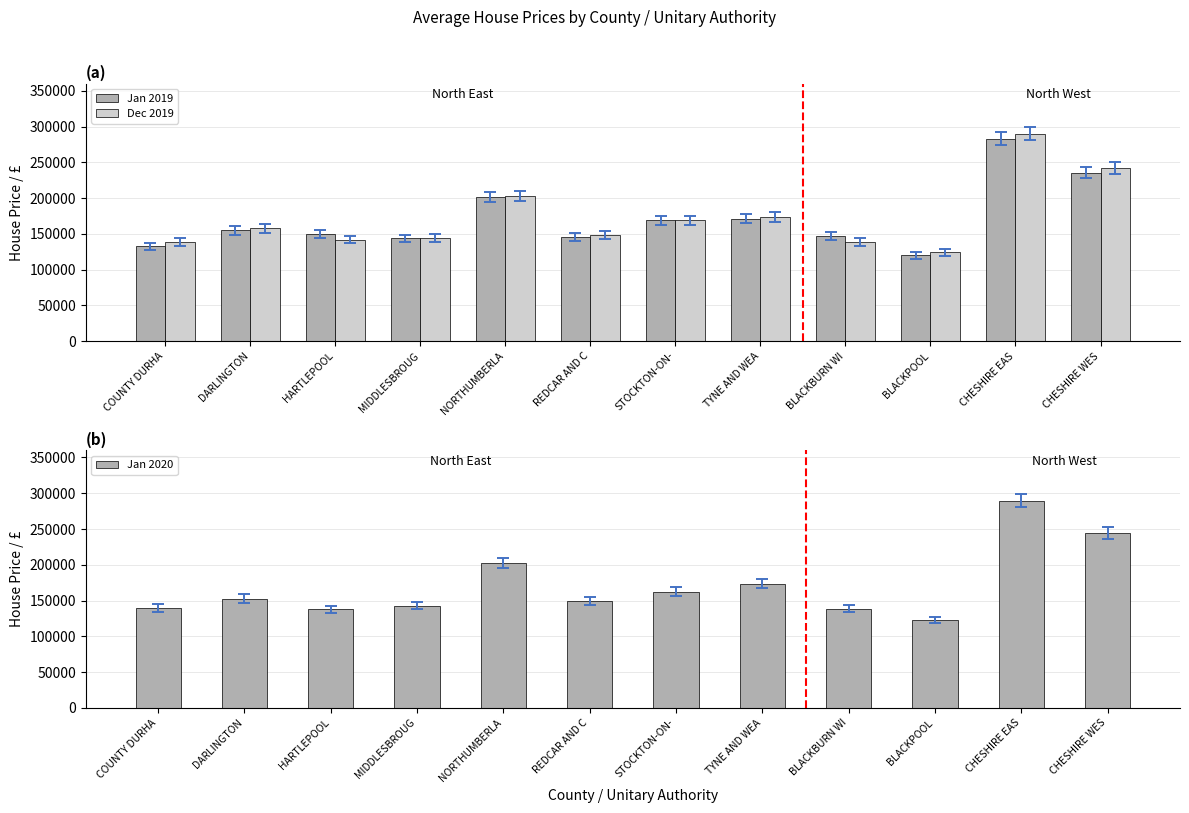

How many groups of bars are there?

12